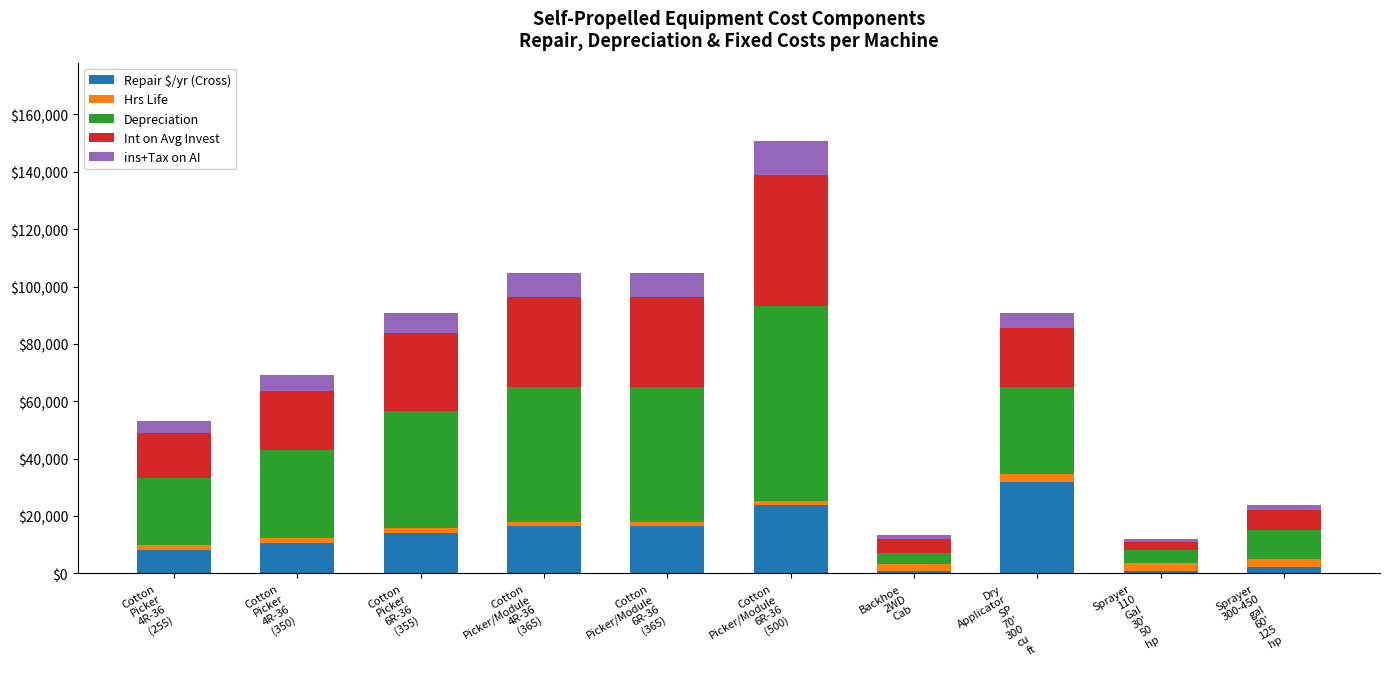

Does the chart contain any negative values?

No